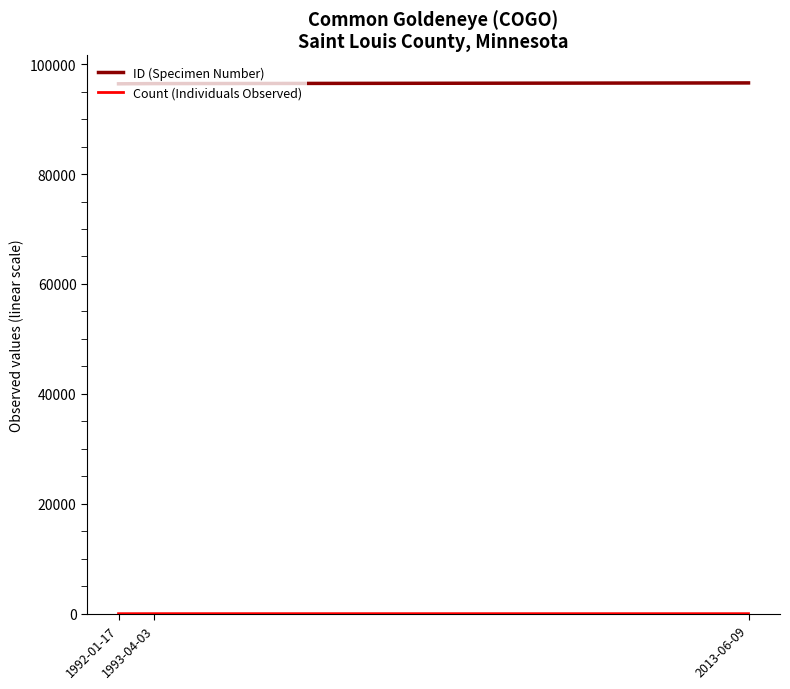

What is the maximum value shown in the chart?

96586